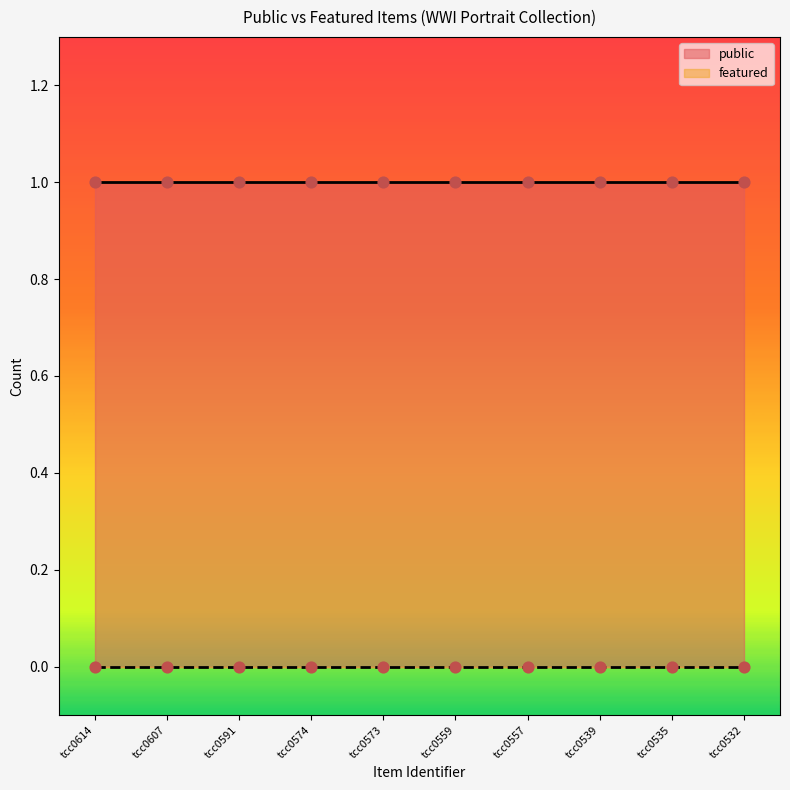

Which series has the largest total across all categories?

public